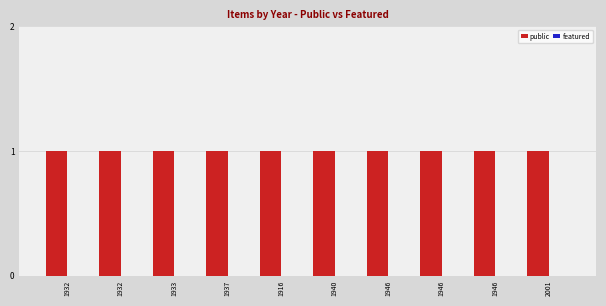

Does the chart contain stacked bars?

No